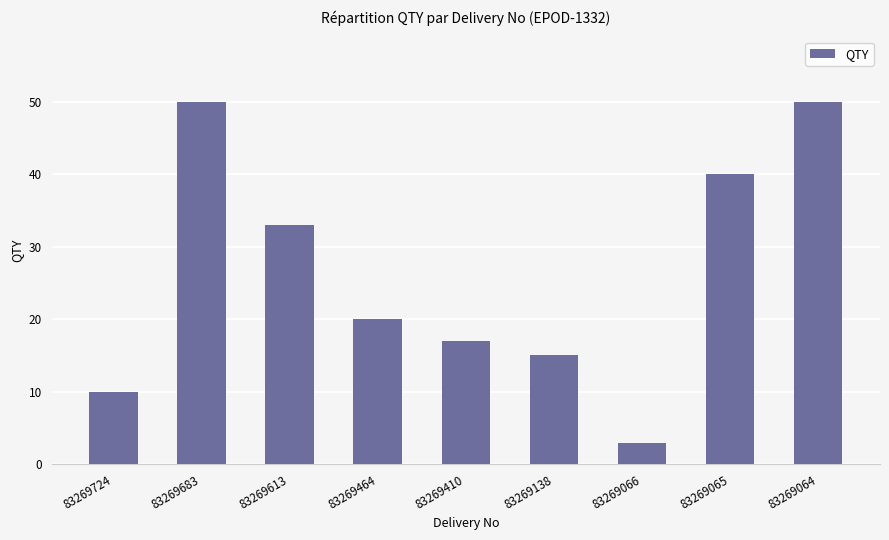

What is the difference between the second highest and minimum values?

47